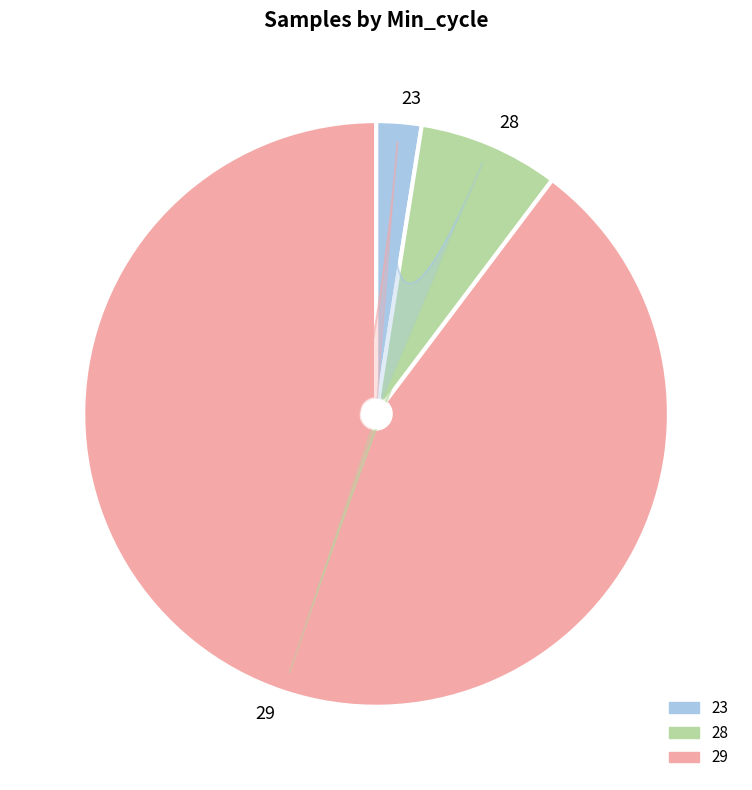

What is the ratio of the value at 29 to the value at 29?

1.0